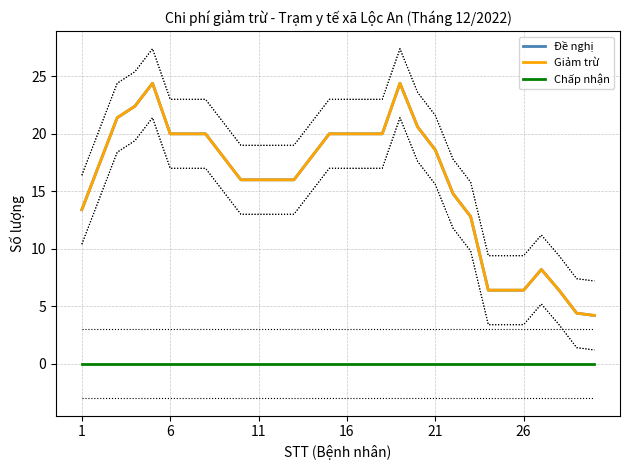

Does the chart have visible grid lines?

Yes